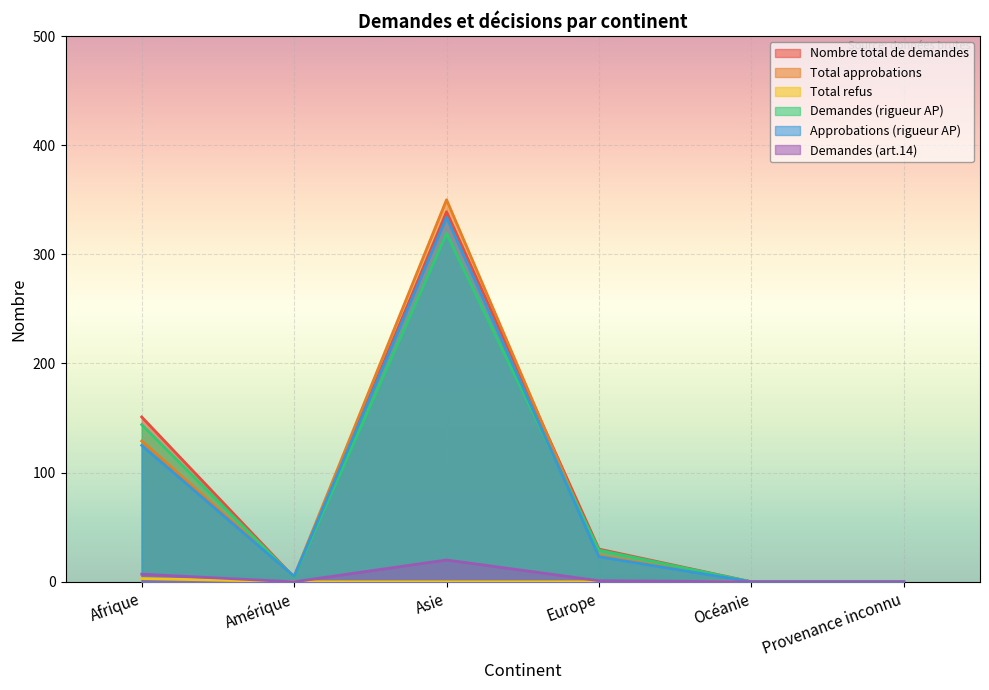

At which category is the sum across all series the highest?

Asie